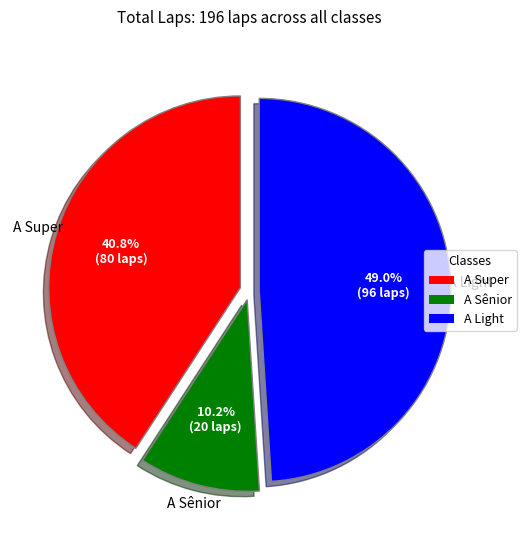

Between A Sênior and A Light, which is larger?

A Light